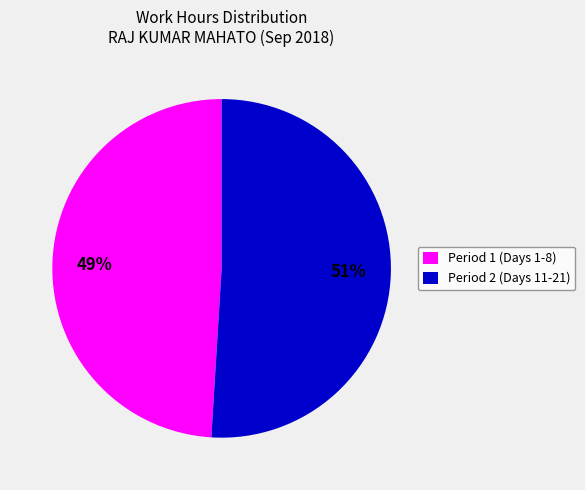

Count the number of slices in the pie.

2